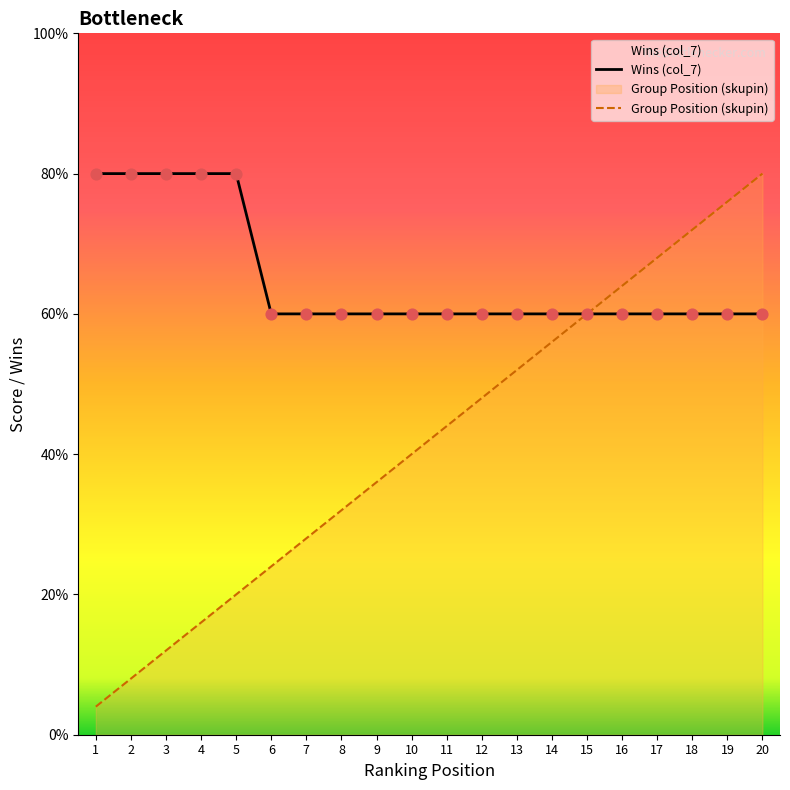

Which series reaches the minimum Y coordinate?

Group Position (skupin)